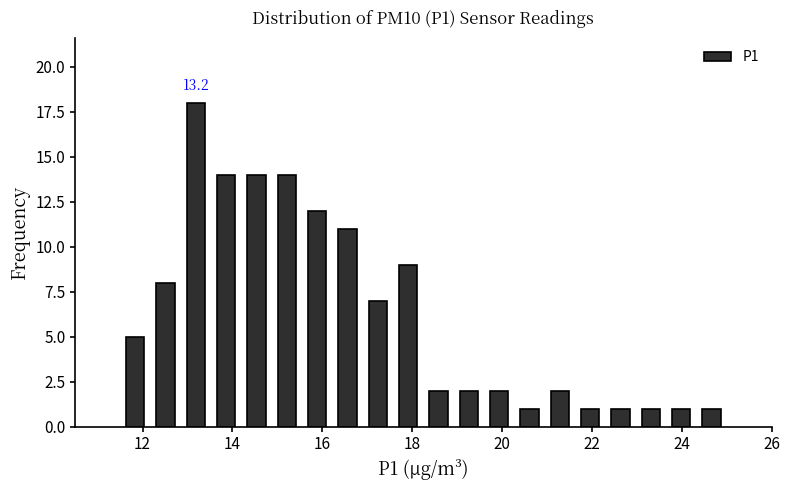

Read against the x-axis, roughly where is the centre of the tallest bar?

13.2